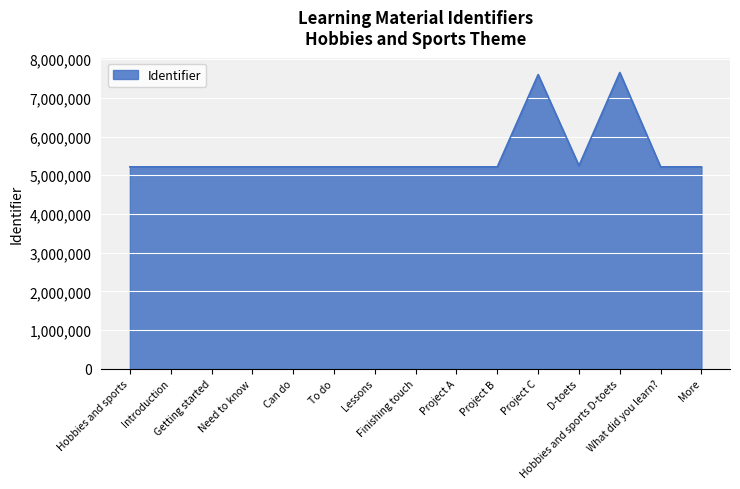

What is the difference between the maximum and minimum values?

2437781